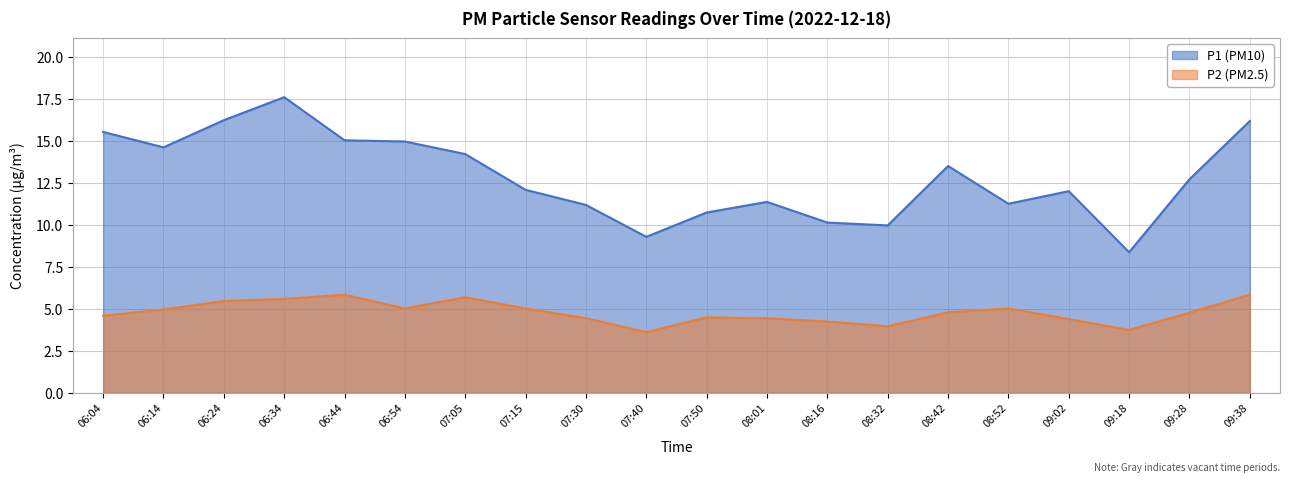

How many lines are shown in the chart?

2